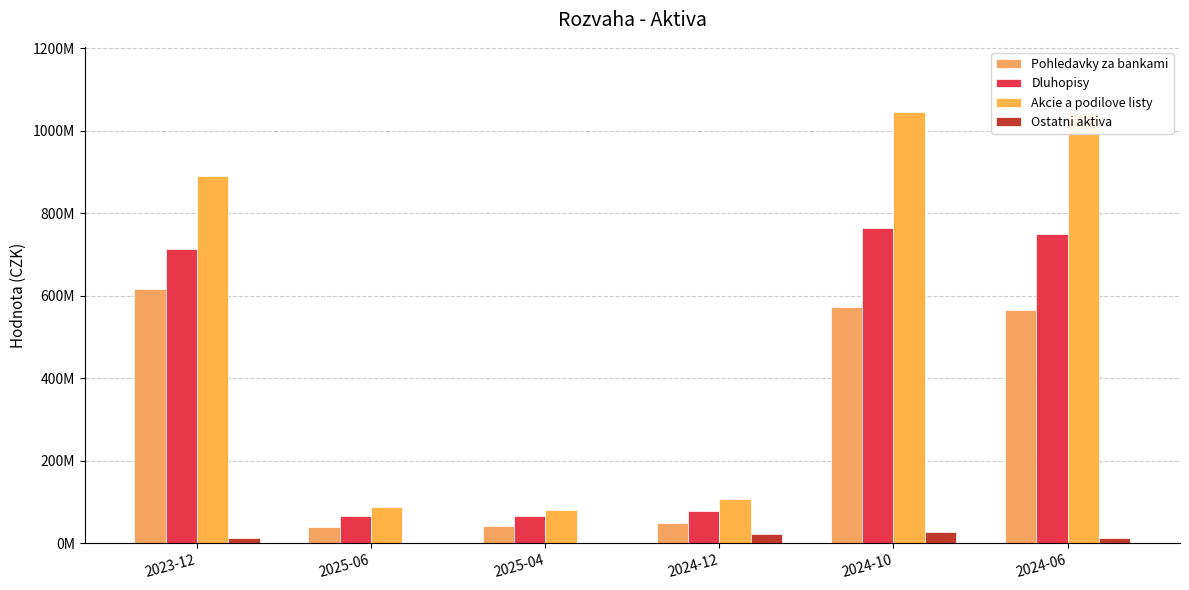

At which label does Dluhopisy reach its peak?

2024-10